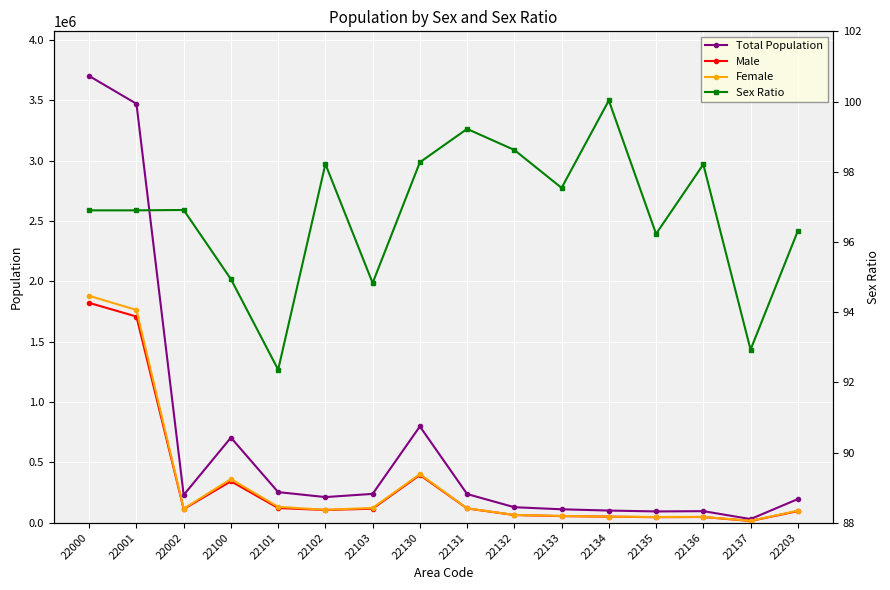

Rank the series at 22002 from highest to lowest value.

Total Population, Female, Male, Sex Ratio